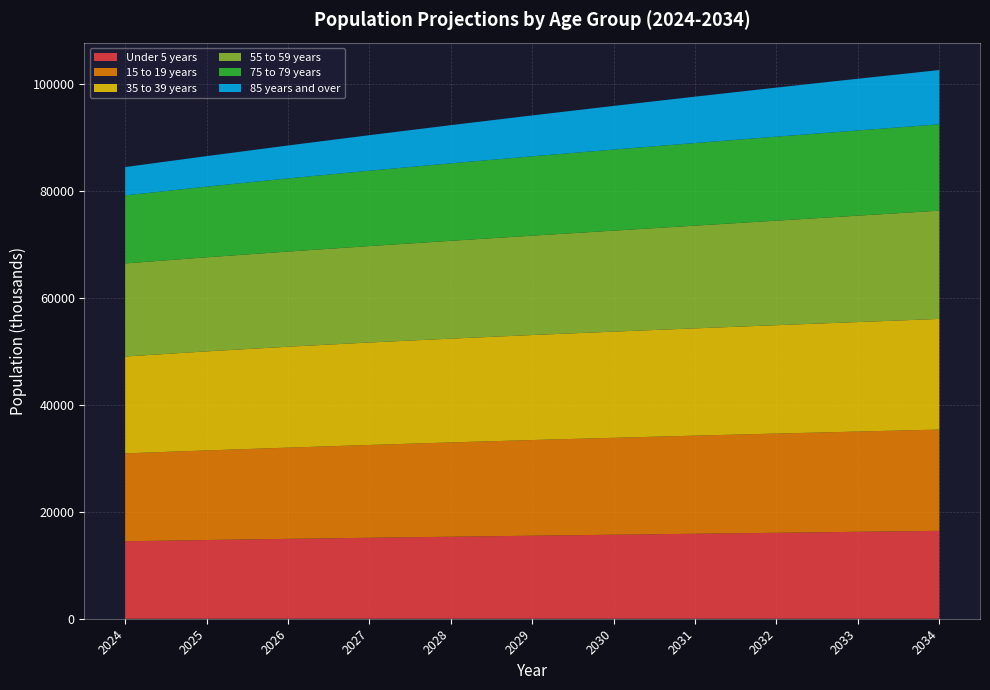

Reading left to right, extract all data points from this chart.

Under 5 years: 2024=14499	2025=14732	2026=14950	2027=15156	2028=15352	2029=15542	2030=15726	2031=15907	2032=16089	2033=16271	2034=16454
15 to 19 years: 2024=16456	2025=16770	2026=17078	2027=17372	2028=17648	2029=17904	2030=18141	2031=18363	2032=18570	2033=18766	2034=18954
35 to 39 years: 2024=18126	2025=18542	2026=18886	2027=19175	2028=19428	2029=19657	2030=19872	2031=20080	2032=20287	2033=20494	2034=20707
55 to 59 years: 2024=17427	2025=17606	2026=17812	2027=18047	2028=18310	2029=18594	2030=18902	2031=19226	2032=19566	2033=19914	2034=20269
75 to 79 years: 2024=12732	2025=13230	2026=13692	2027=14115	2028=14504	2029=14859	2030=15177	2031=15463	2032=15720	2033=15952	2034=16161
85 years and over: 2024=5299	2025=5710	2026=6163	2027=6645	2028=7144	2029=7654	2030=8169	2031=8682	2032=9187	2033=9679	2034=10155